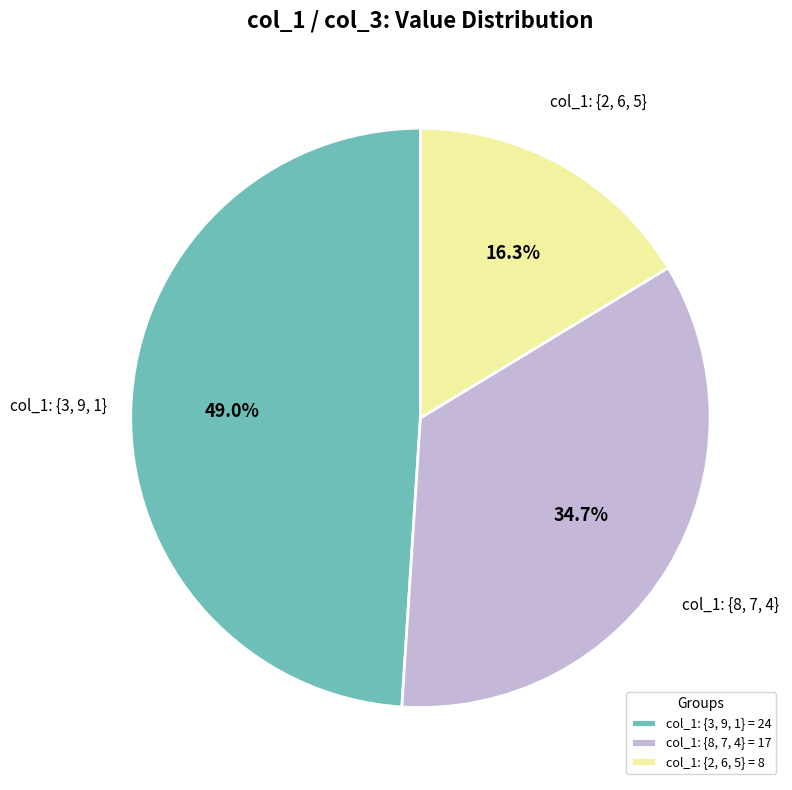

Is there a majority slice in this chart?

No